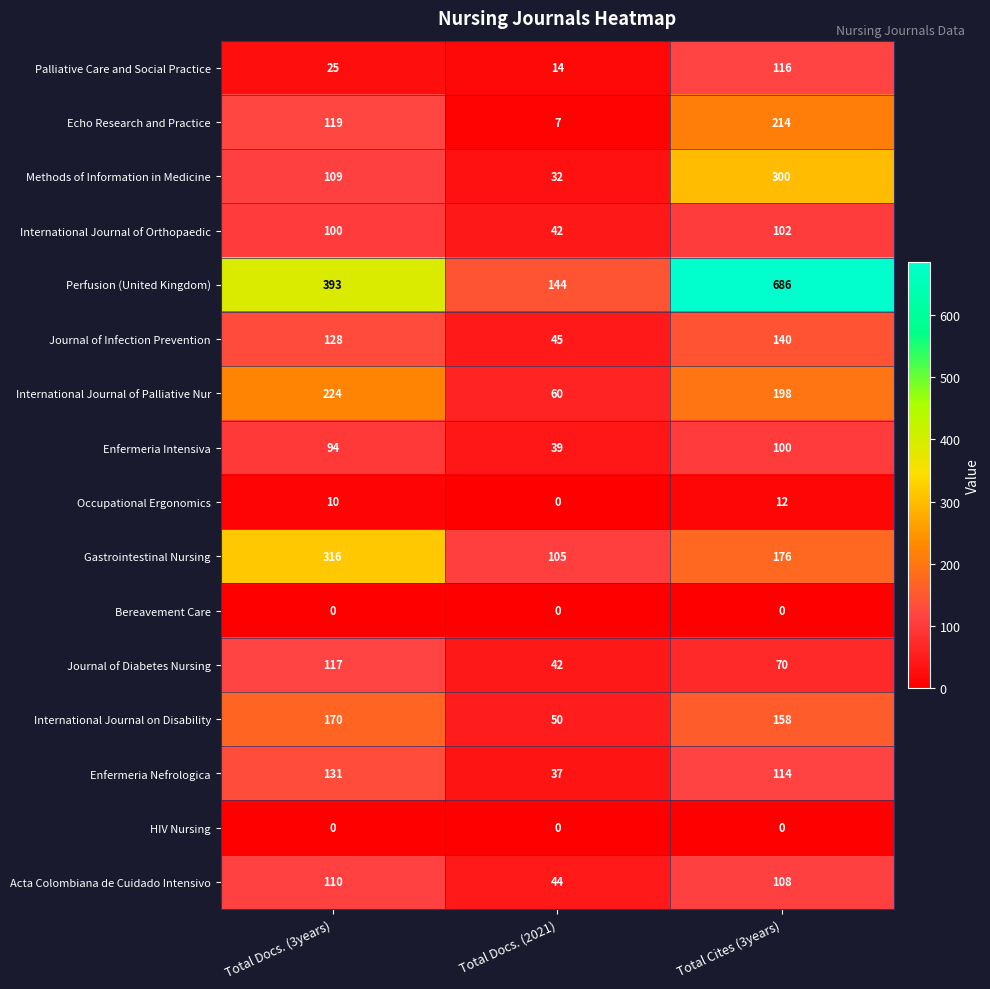

Which series has the largest range (max minus min)?

Perfusion (United Kingdom)